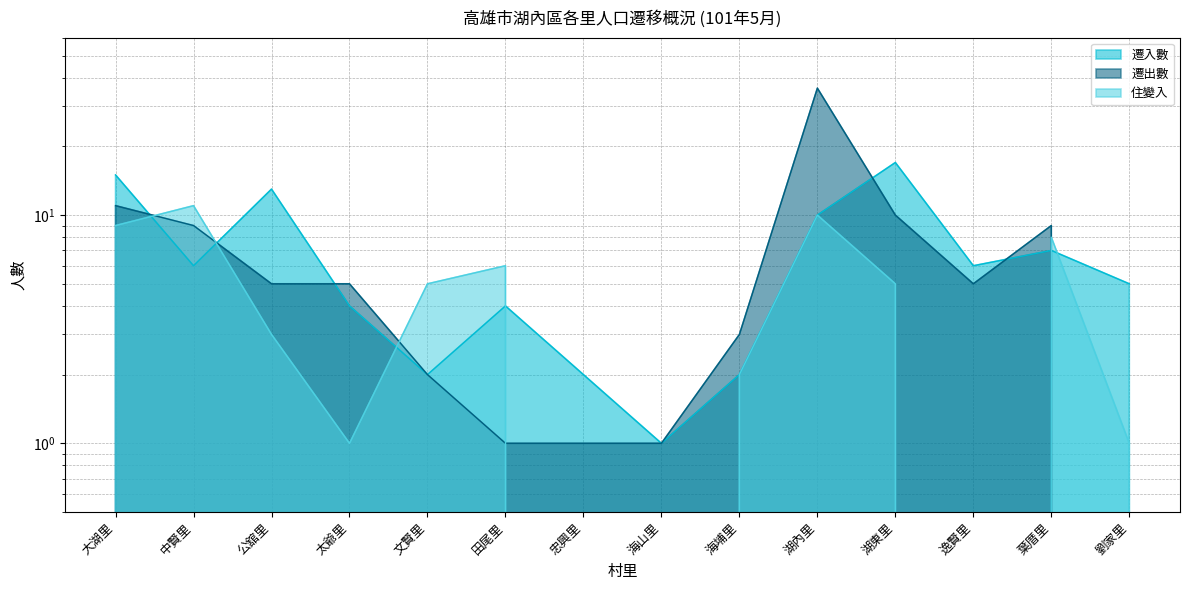

What is the difference between the second highest and second lowest values in the 遷入數 series?

13